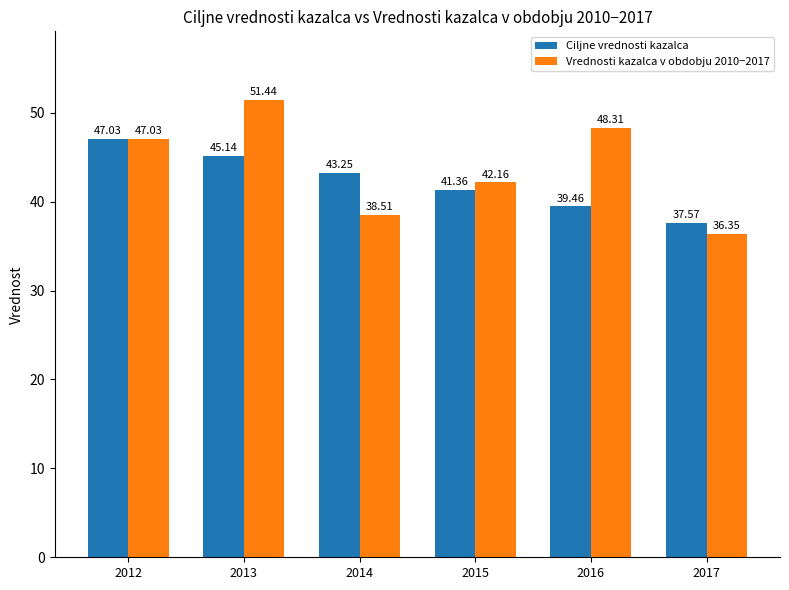

Which category has the highest value in the Ciljne vrednosti kazalca series?

2012